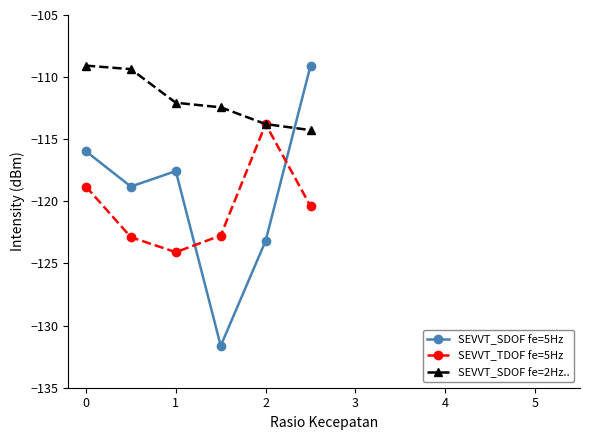

How many intersections are there between SEVVT_SDOF fe=2Hz.. and SEVVT_SDOF fe=5Hz?

1